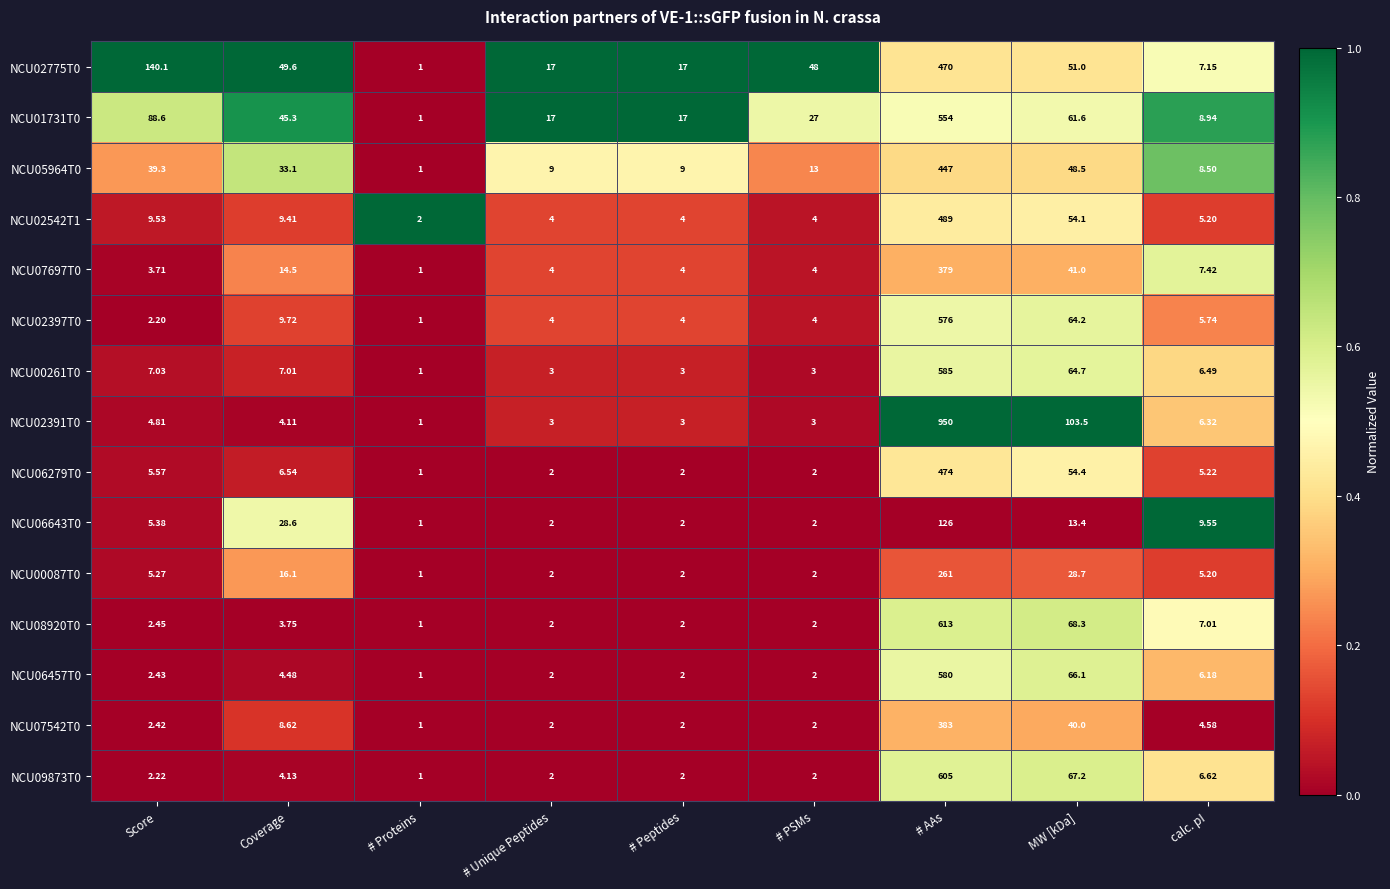

At which label does NCU09873T0 first exceed 2?

Score